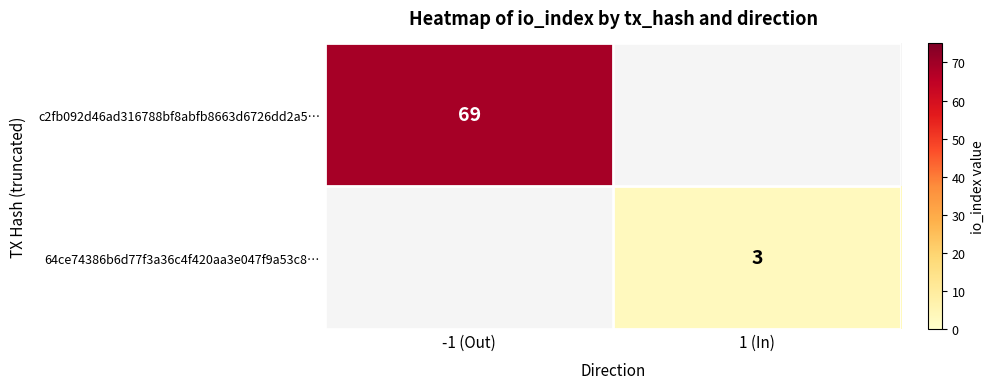

Between 1 (In) and -1 (Out), which is larger?

-1 (Out)